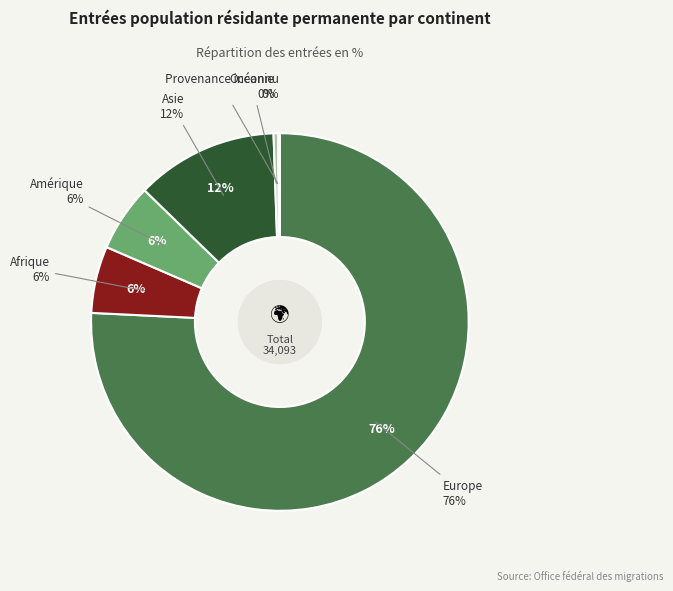

Rank the categories by value from lowest to highest.

Provenance inconnu, Océanie, Afrique, Amérique, Asie, Europe